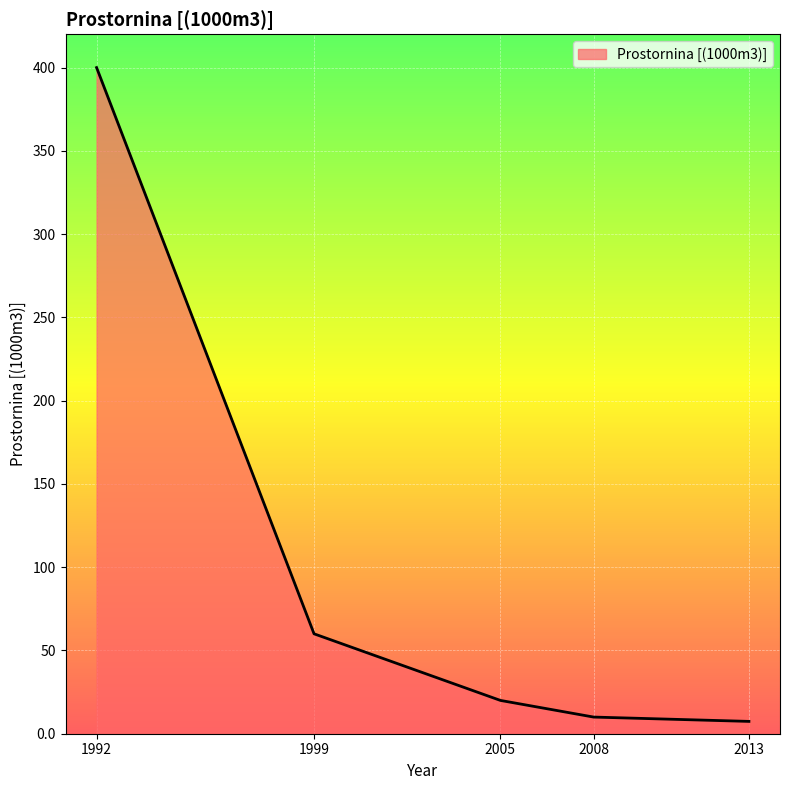

Which label corresponds to the largest value in the chart?

1992